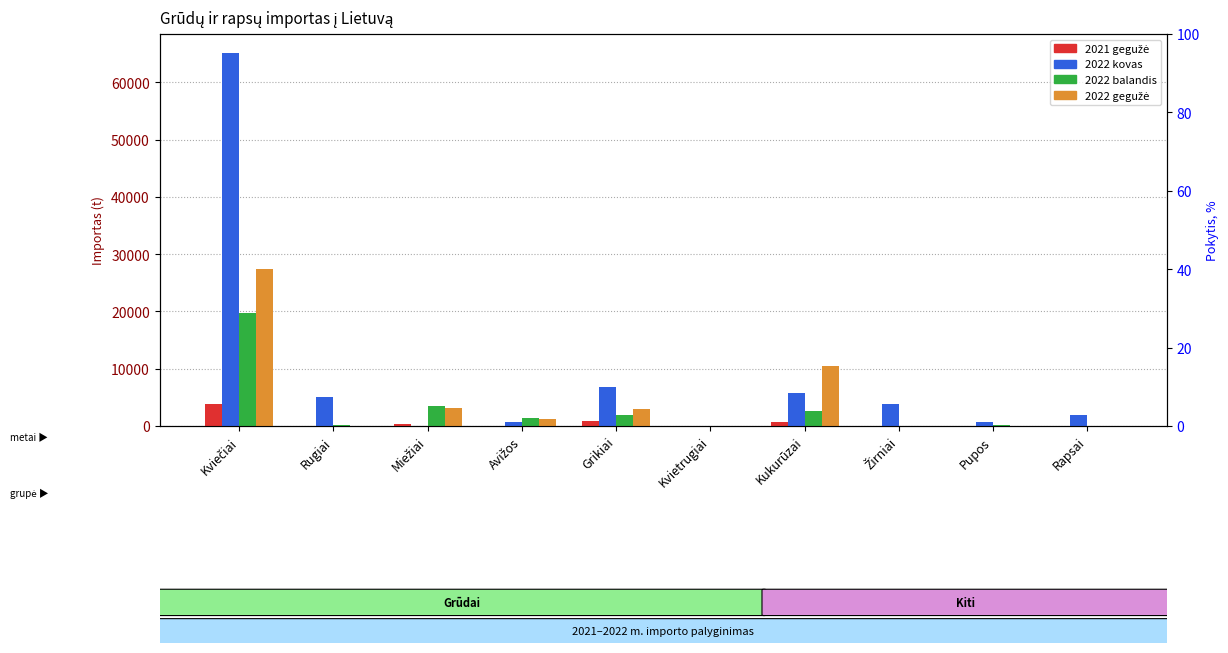

The value of 2022 kovas at Grikiai is 6722.4. True or false?

True